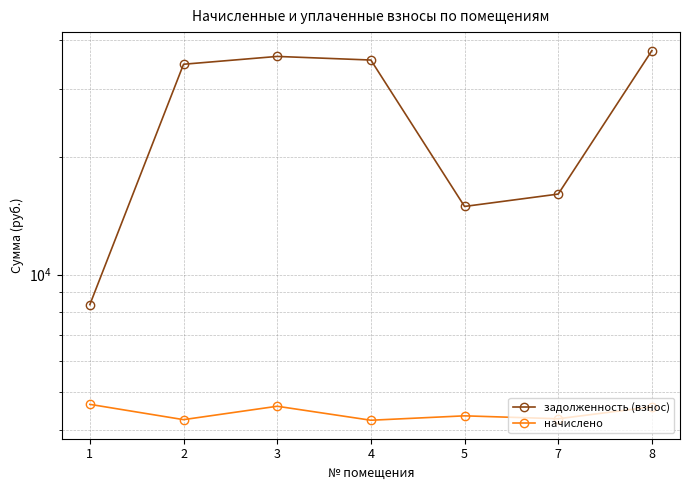

What is the sum of the задолженность (взнос) values at 4 and 7?

51664.3